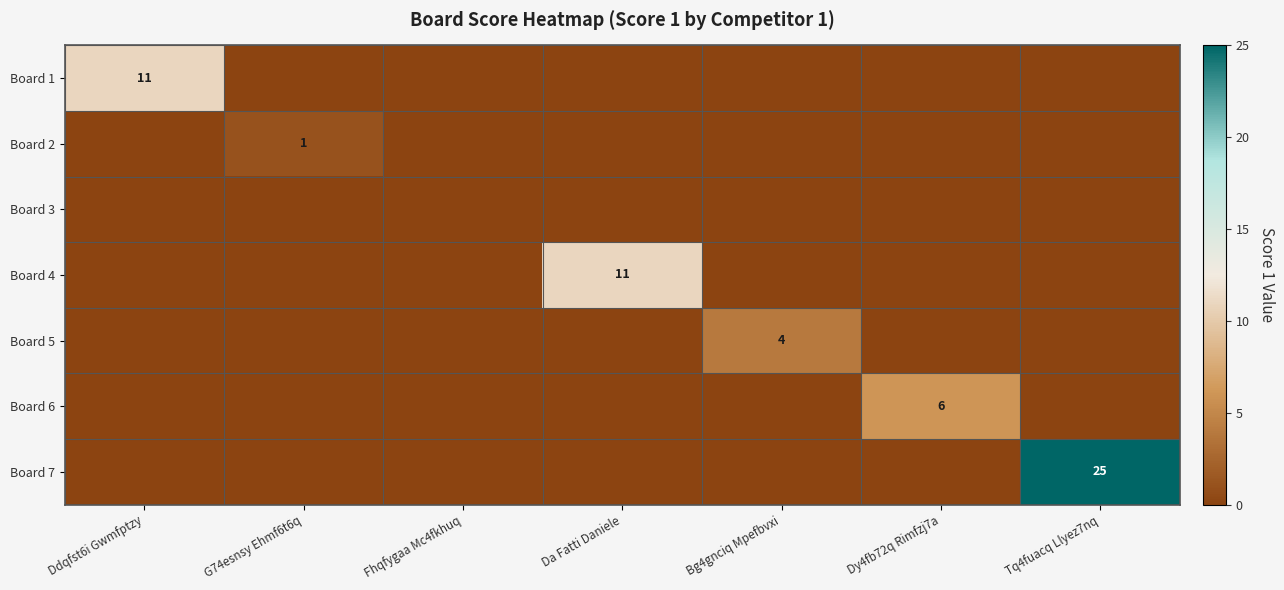

What is the difference between the maximum and minimum values in the Board 4 series?

11